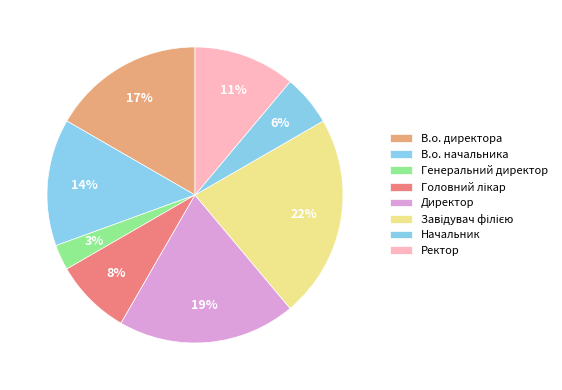

Is it true that В.о. начальника is 23% of the pie?

False